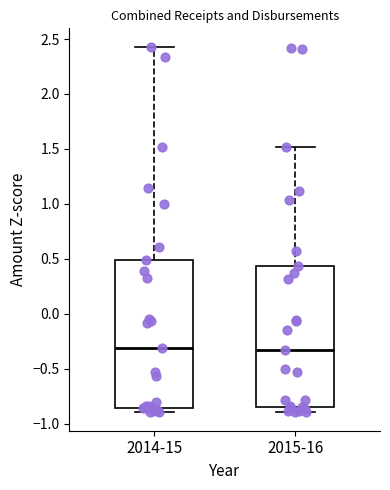

Which box is the tallest, from its lower edge to its upper edge?

2014-15